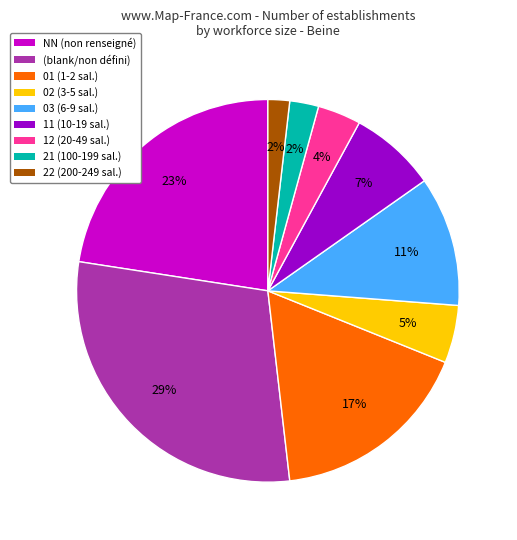

What is the largest slice in the pie chart?

(blank/non défini)